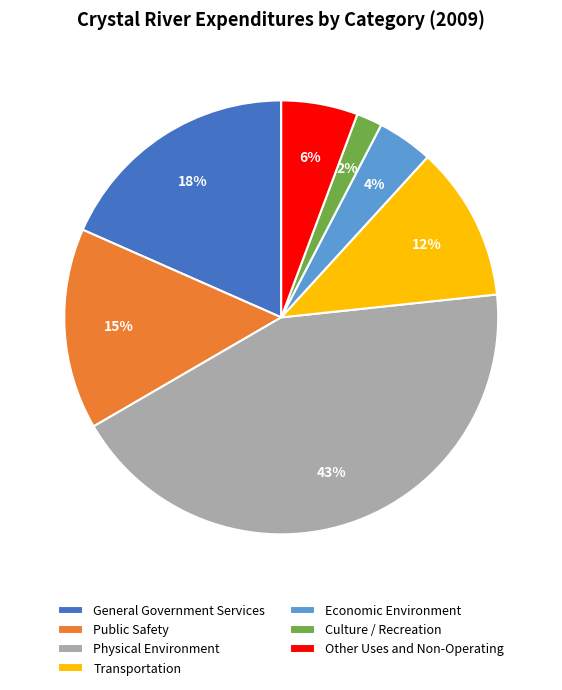

Is the sum of Public Safety and Culture / Recreation greater than half?

No